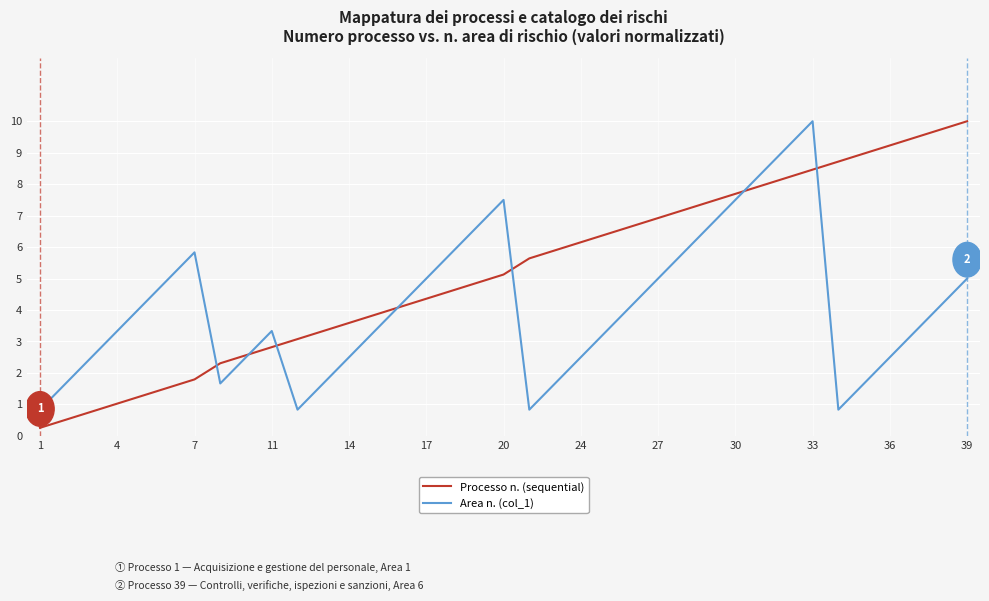

Which series has the largest total across all categories?

Processo n. (sequential)